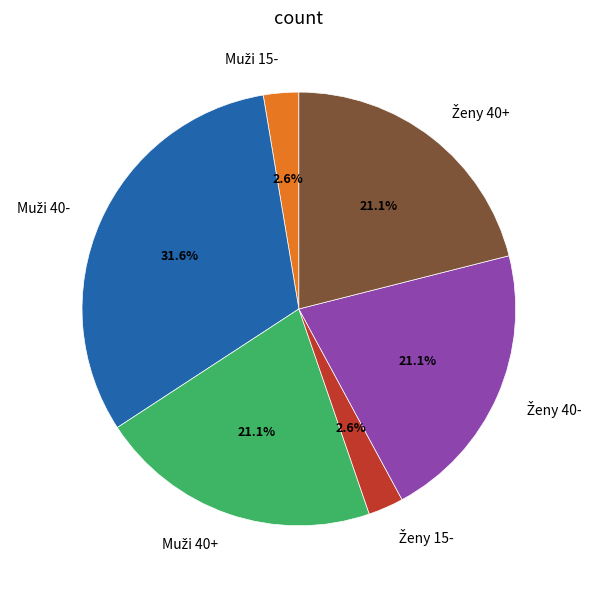

Is there any slice that represents more than half of the pie?

No